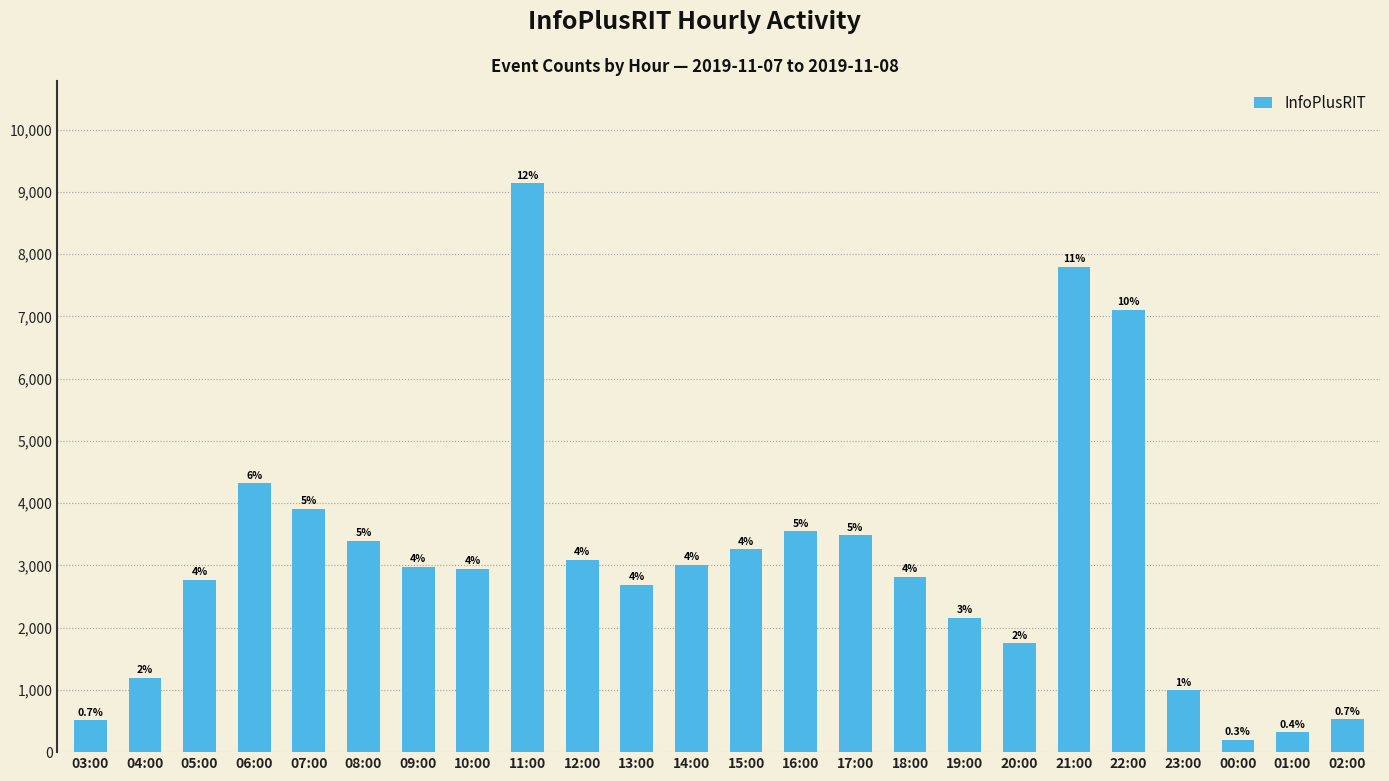

What is the label of the 19th bar from the right?

08:00